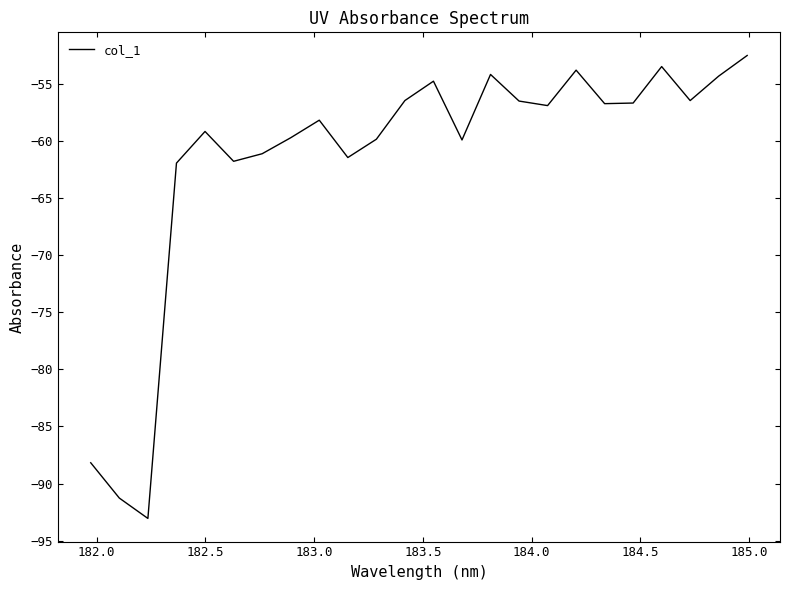

What is the minimum value shown in the chart?

-93.1